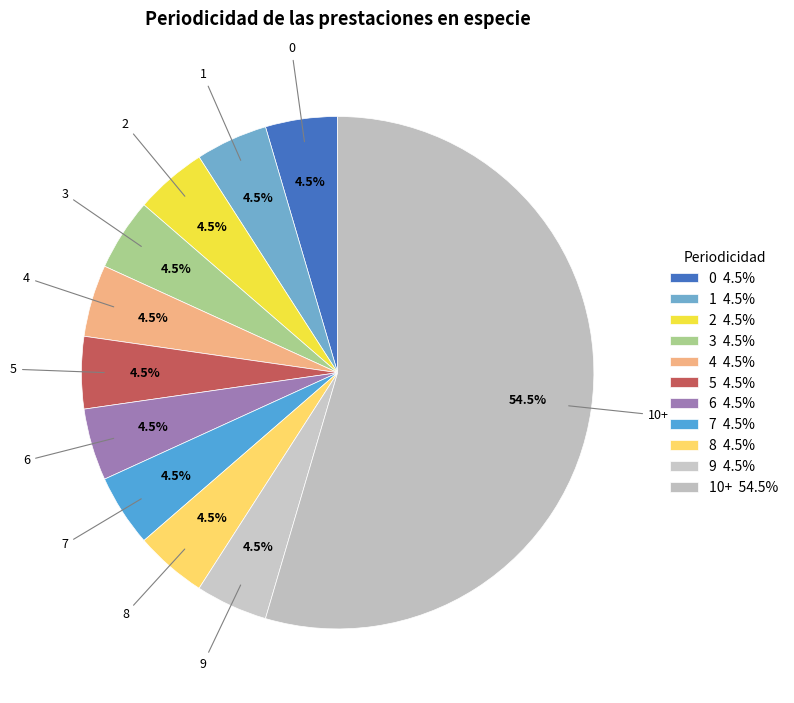

Approximately how many times larger is the value at 1 compared to 4?

1.0